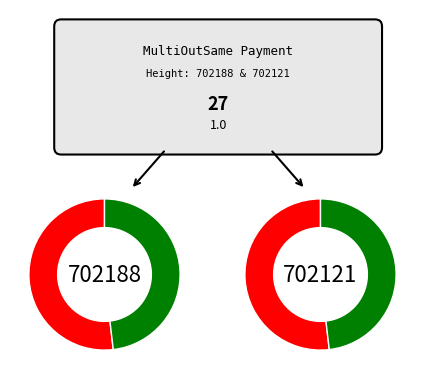

How many slices are in this pie chart?

2